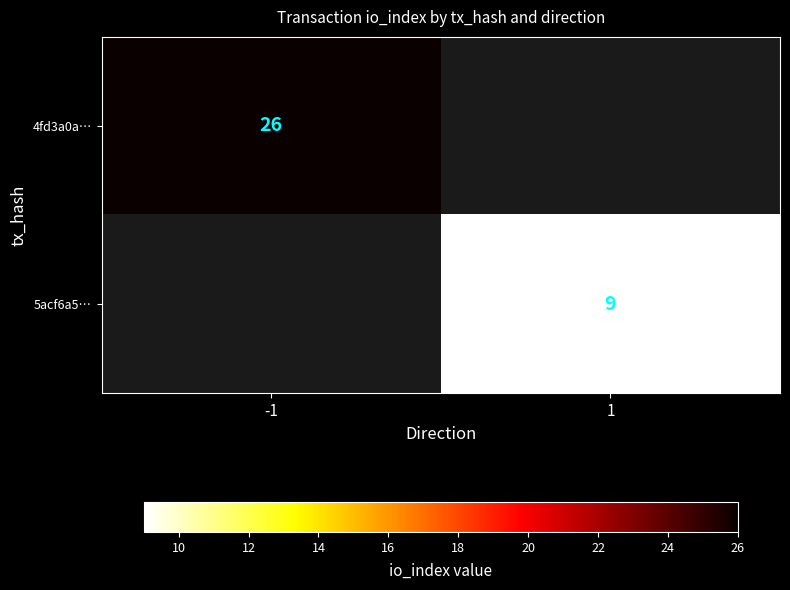

The 5acf6a5… series shows 16 at 1. True or false?

False